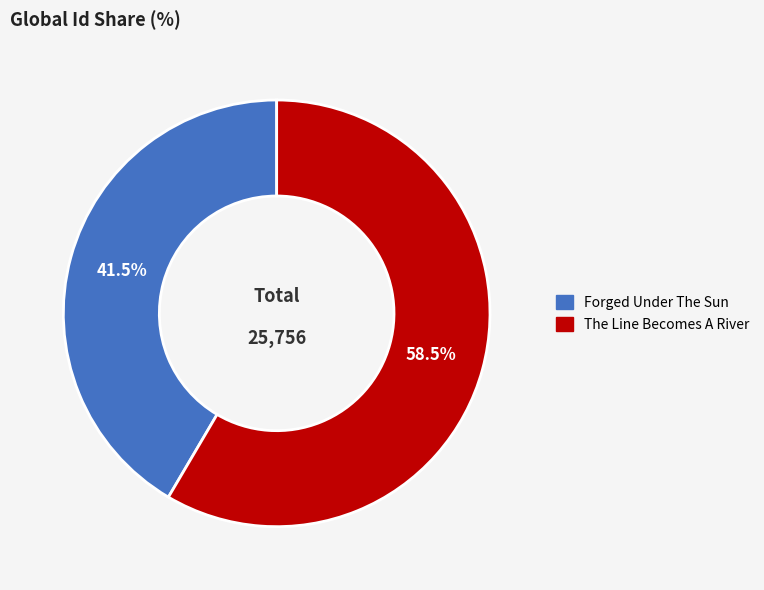

True or false: The Line Becomes A River accounts for 67% of the total.

False